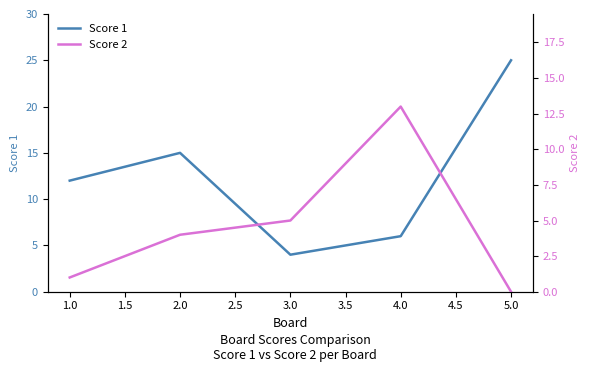

The value of Score 1 at 4.0 is 6. True or false?

True